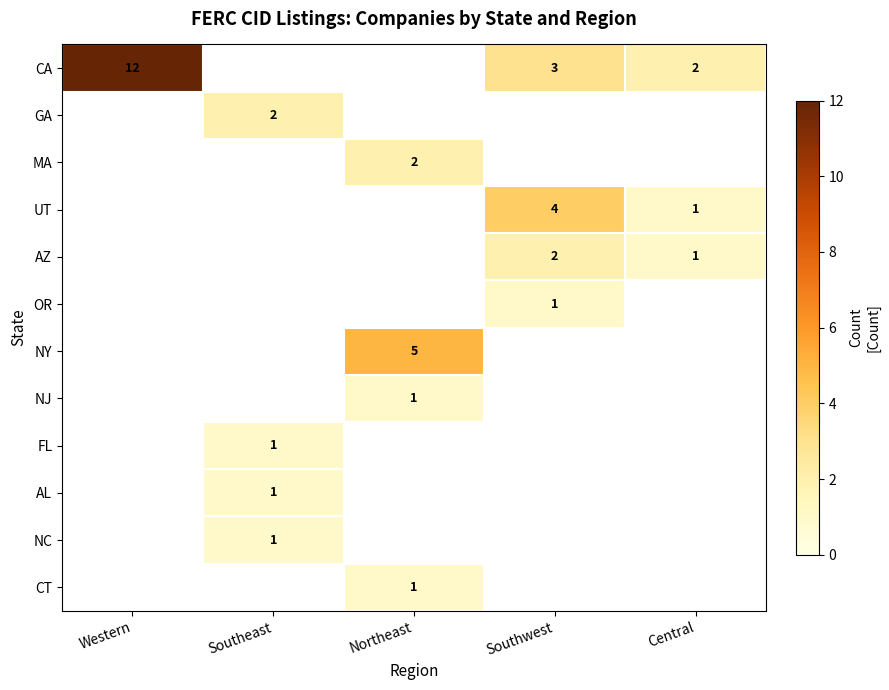

How many data points does each series have?

5